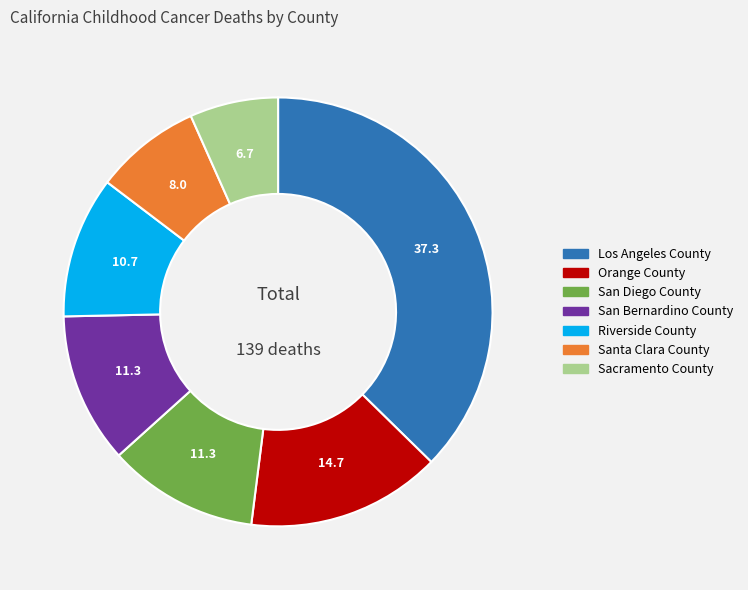

Do San Bernardino County and Orange County together represent more than half of the pie?

No